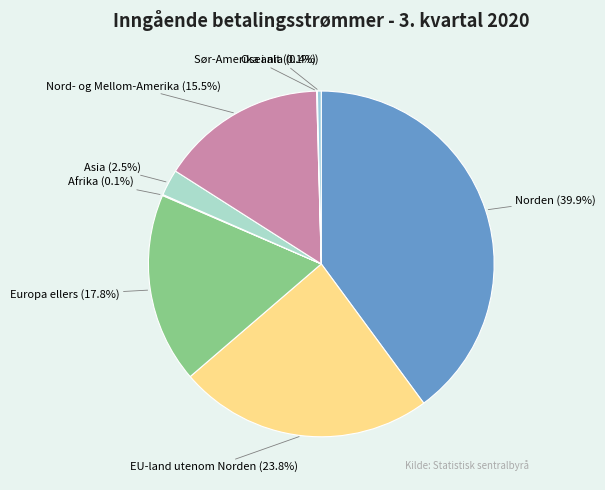

Which category has the biggest portion of the pie?

Norden